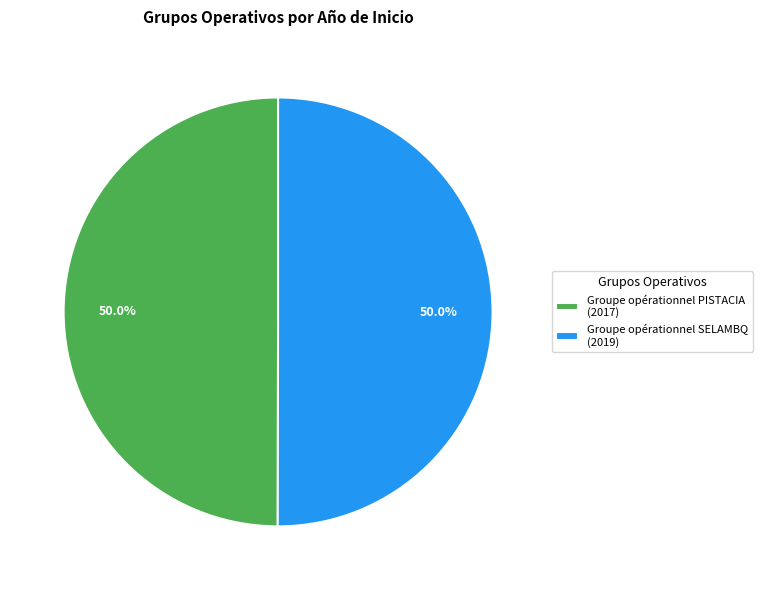

Is it true that Groupe opérationnel PISTACIA is 36% of the pie?

False